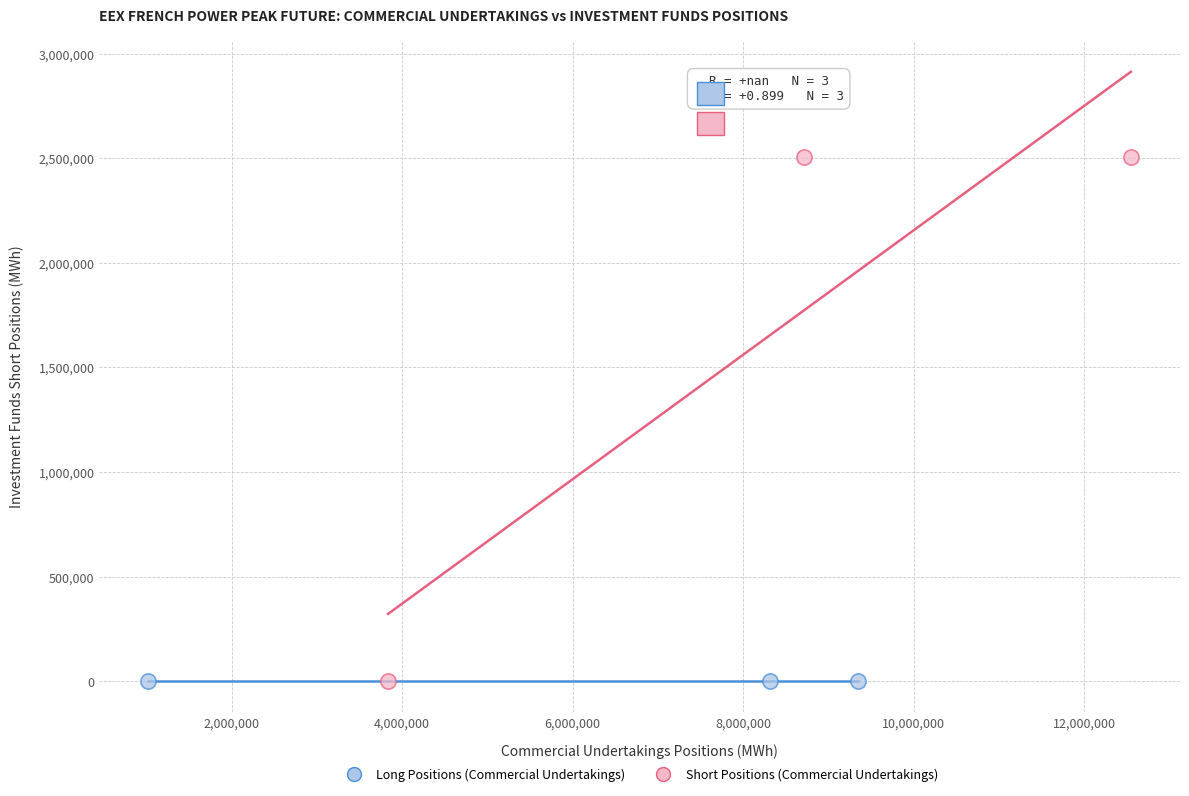

Which series contains the highest Y value?

Short Positions (Commercial Undertakings)